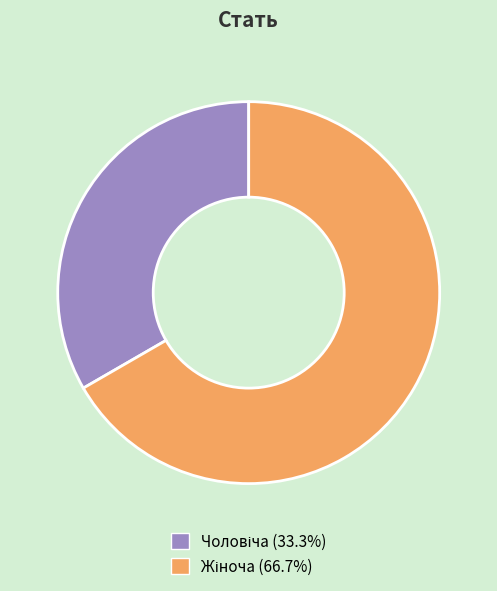

Is there any slice that represents more than half of the pie?

Yes